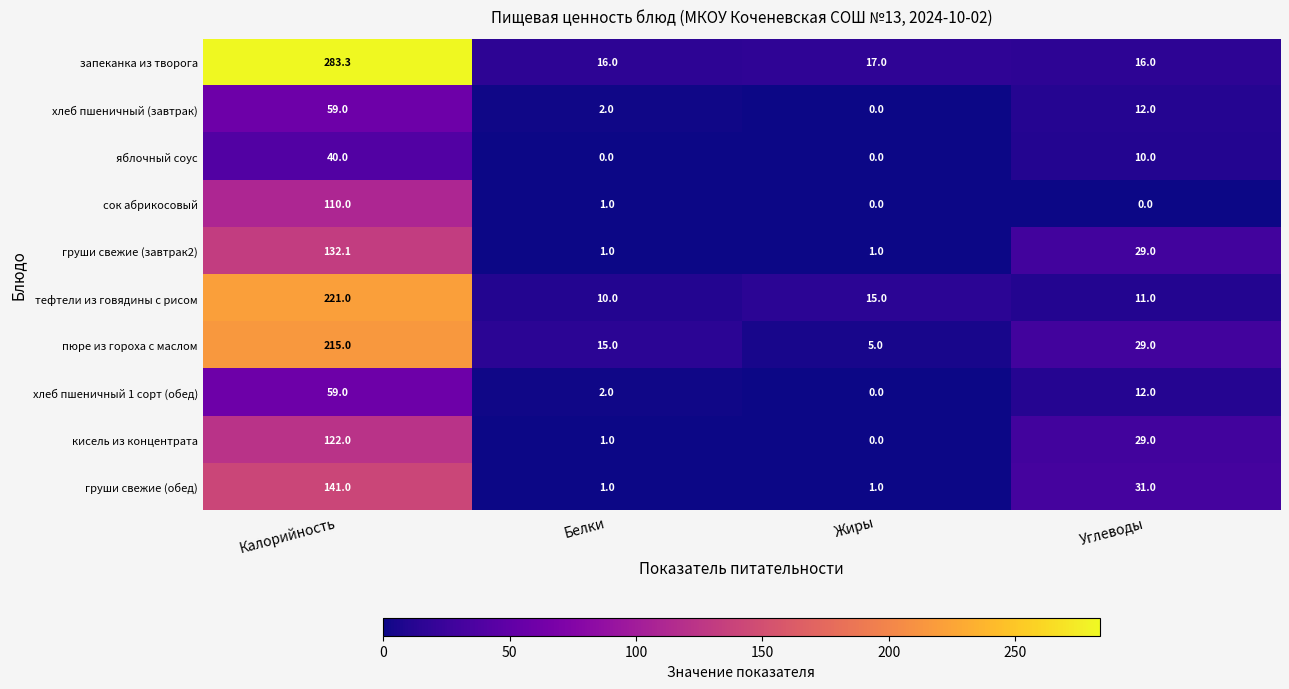

Which category has the lowest value in the хлеб пшеничный (завтрак) series?

Жиры